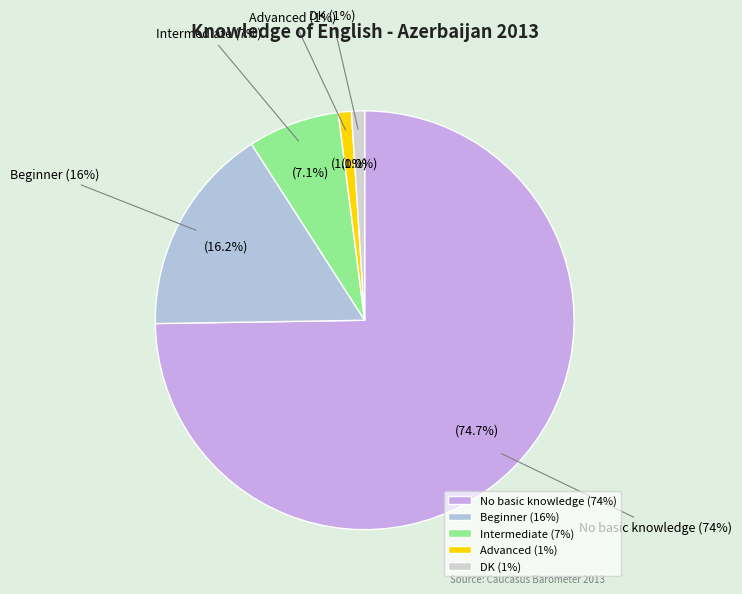

Combined, do Beginner and Intermediate account for over 50%?

No